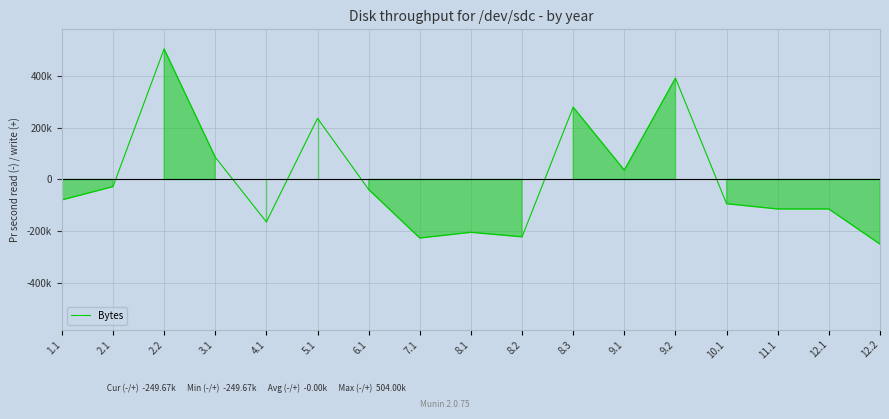

Reading left to right, transcribe all the data shown in this chart.

-78998.6	-27641.6	504001.4	86001.4	-163998.6	236001.4	-38598.6	-225999.6	-203998.6	-221488.6	279001.4	36001.4	391001.4	-93612.6	-113998.6	-113998.6	-249673.6